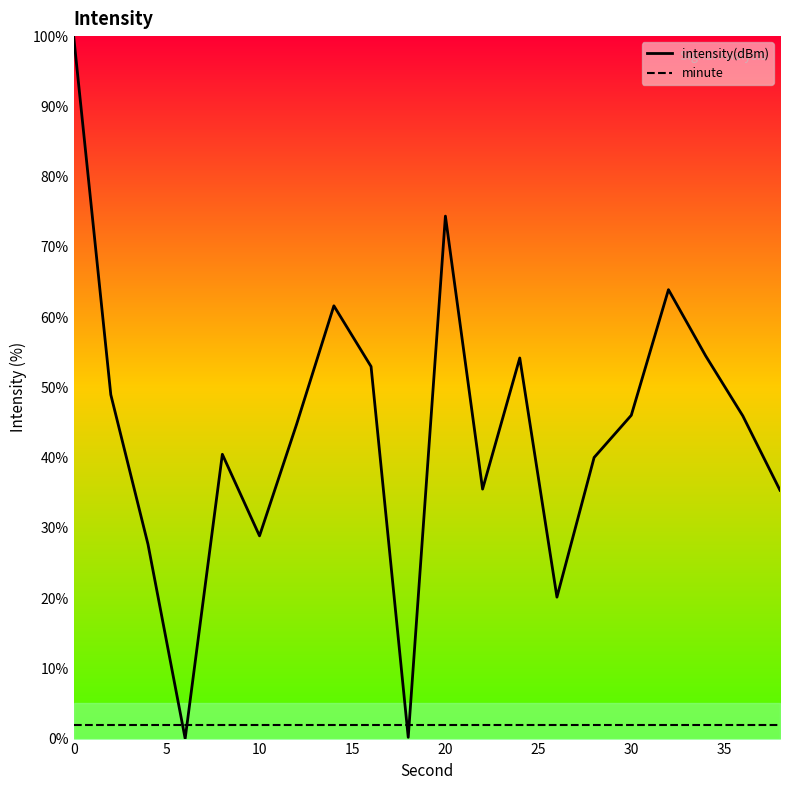

What is the lowest value of the minute series?

2.0